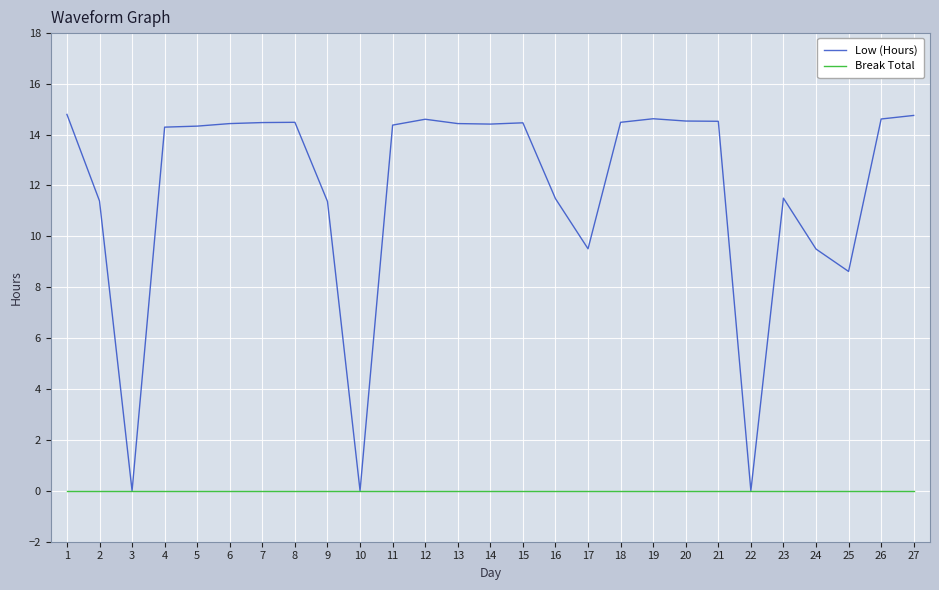

At 23, list the series in order from largest to smallest.

Low (Hours), Break Total